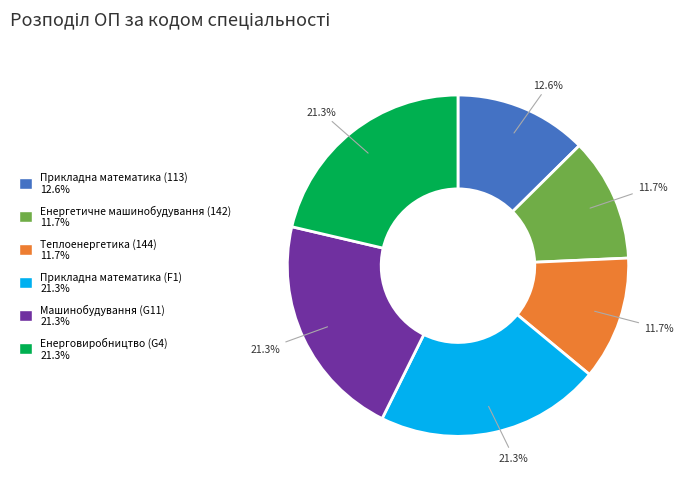

Does any single category account for the majority?

No